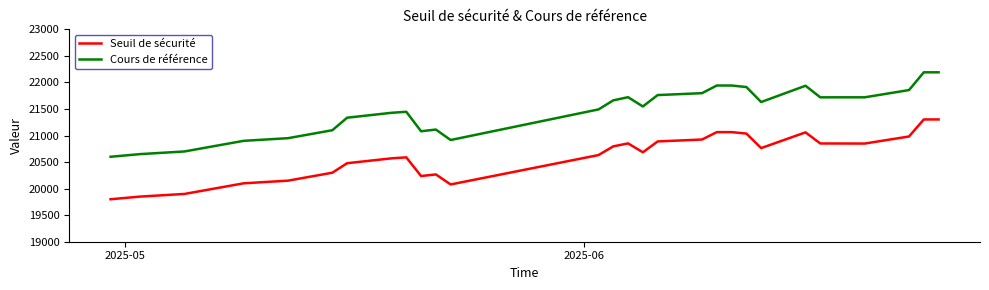

Which series has the largest total across all categories?

Cours de référence